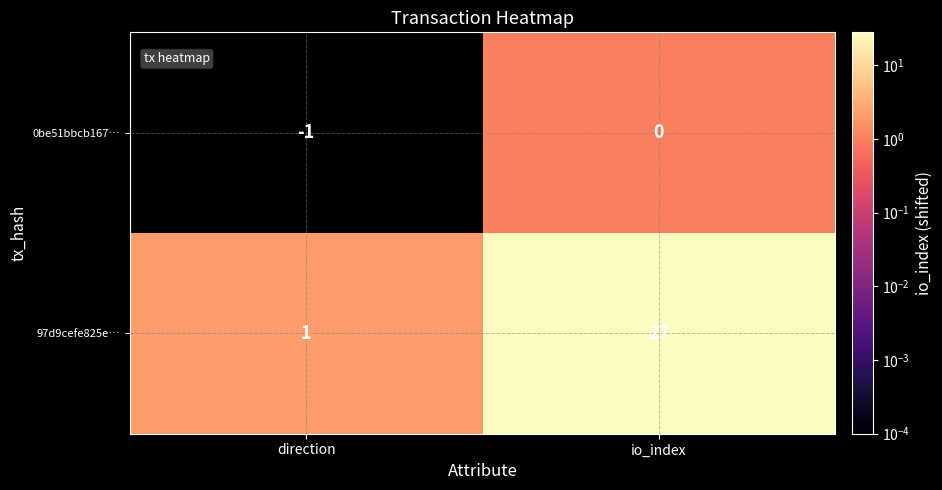

At io_index, list the series in order from smallest to largest.

0be51bbcb167…, 97d9cefe825e…